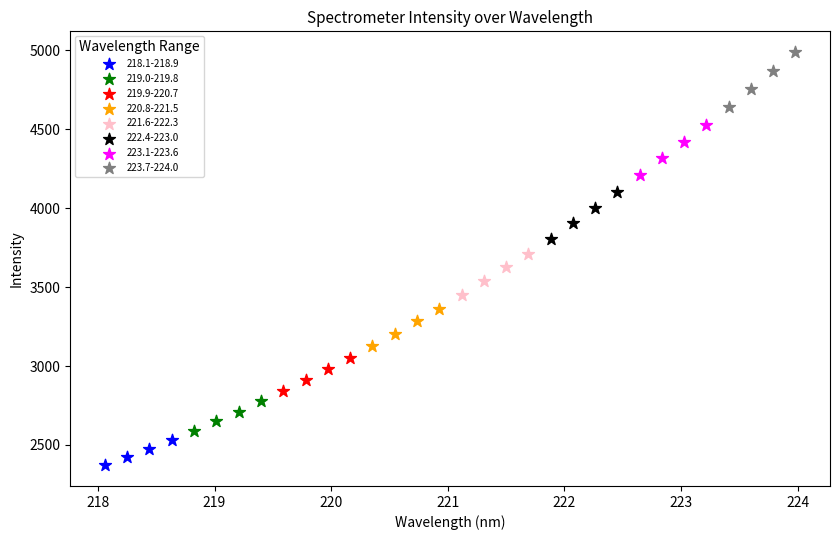

Which series reaches the minimum Y coordinate?

218.1-218.9